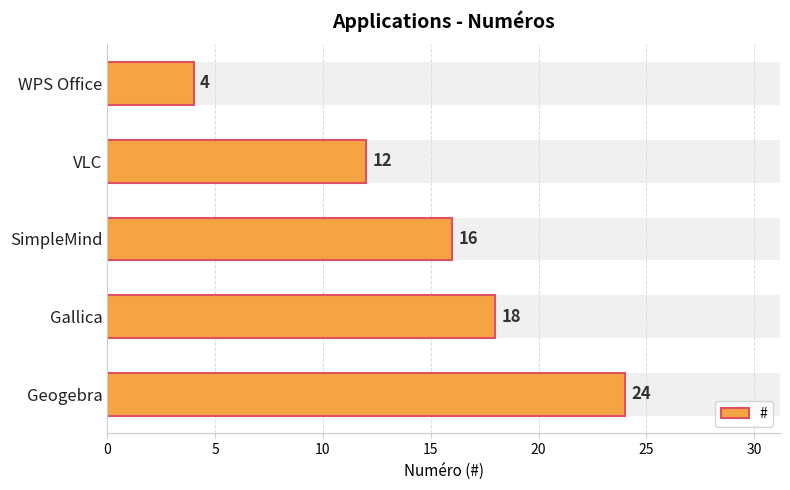

Between Gallica and SimpleMind, which is larger?

Gallica